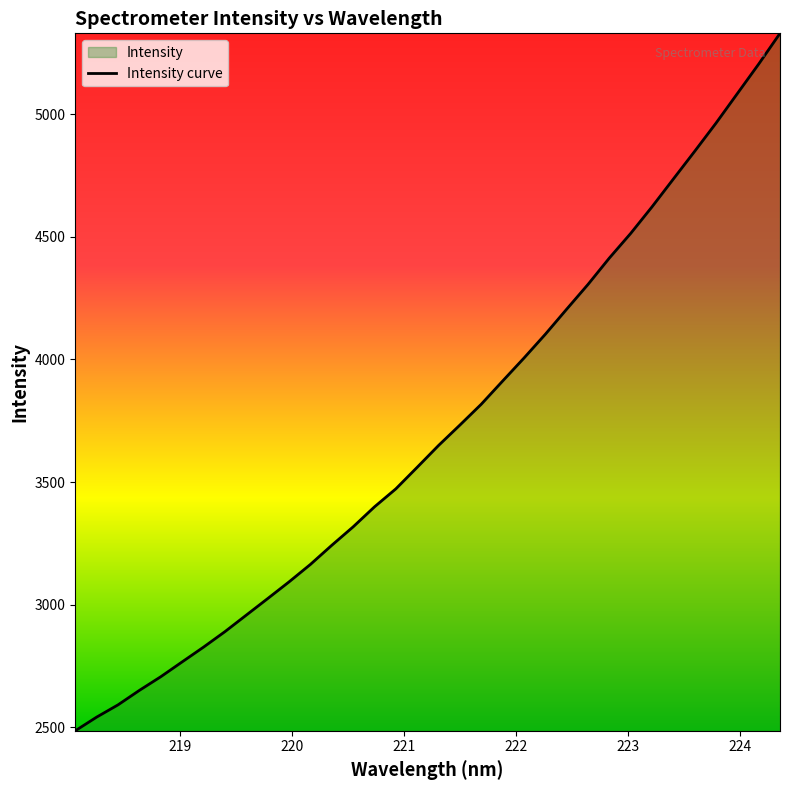

Count the number of data series in this chart.

1